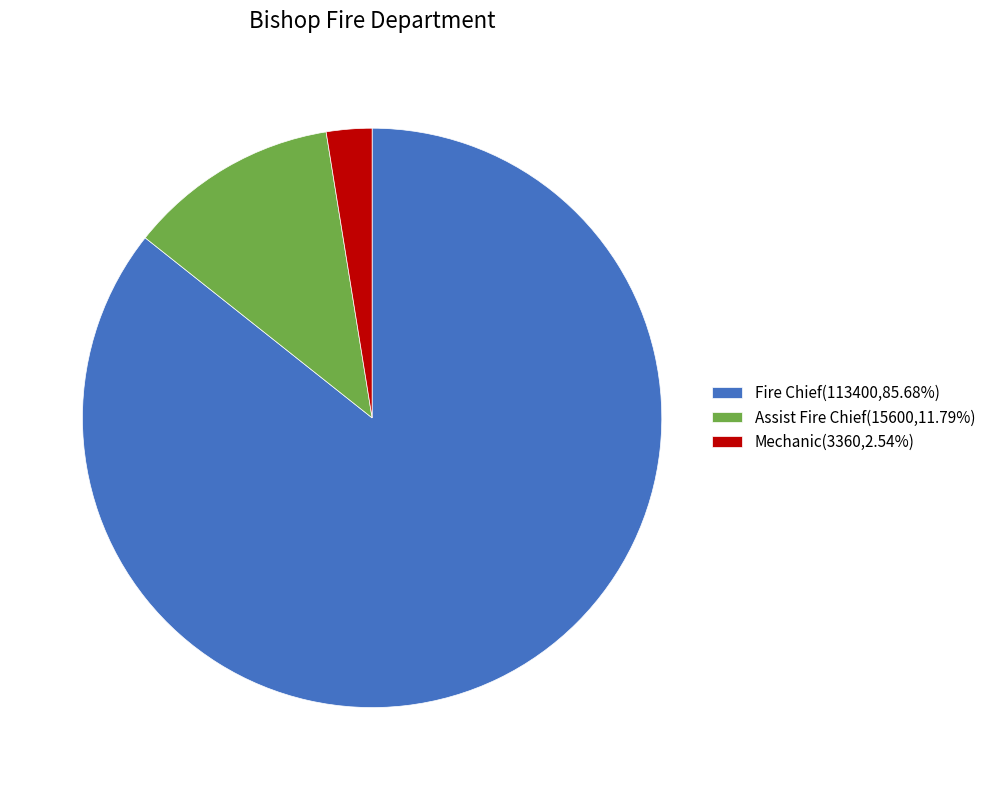

What is the ratio of the value at Fire Chief(113400,85.68%) to the value at Assist Fire Chief(15600,11.79%)?

7.3